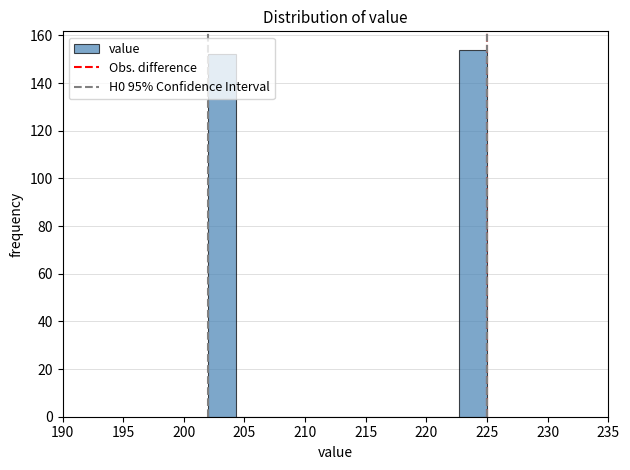

How tall is the bar that spans 202.0 to 204.3 on the x-axis? Neither the bar edges nor the heights are printed on the chart, so give them approximately, as read against the axes.

152